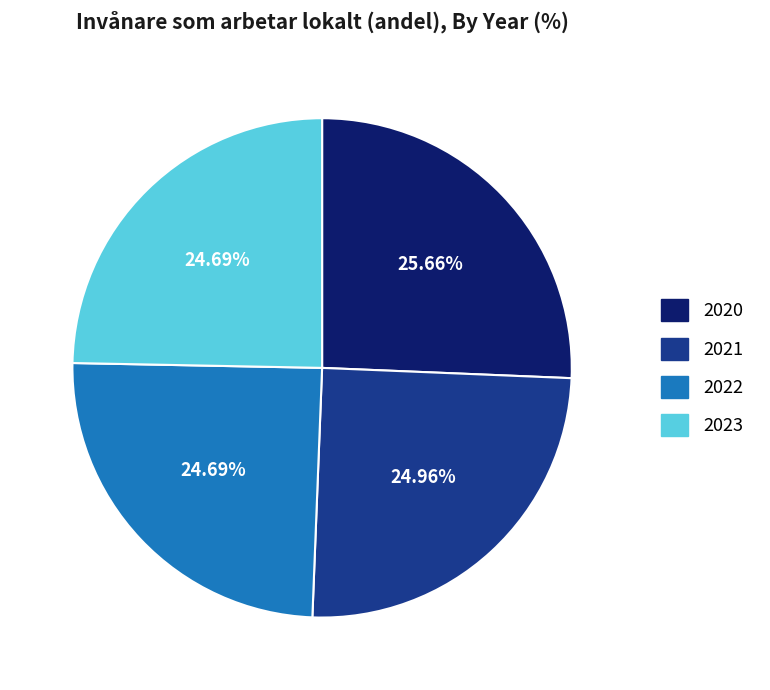

Does 2023 represent more than half of the total?

No